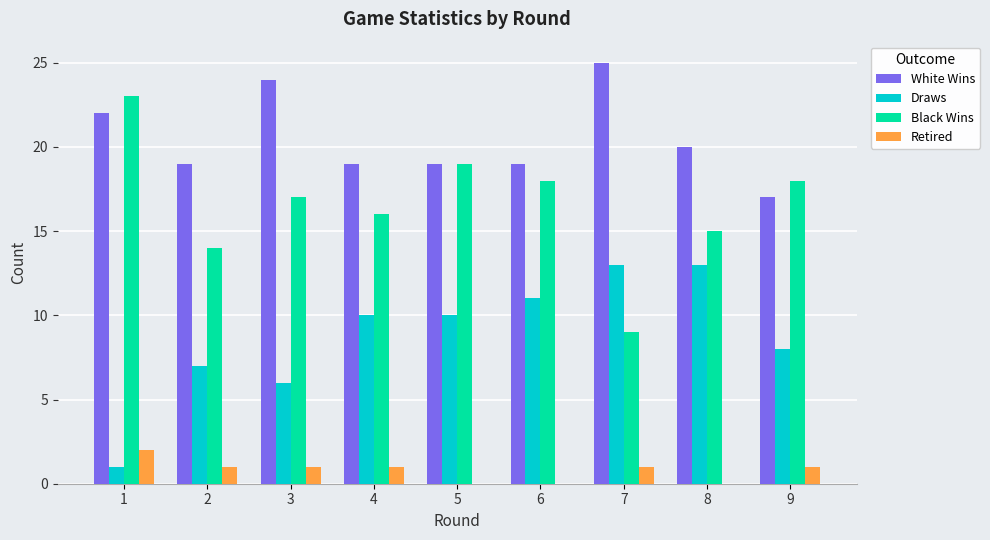

Are the bars grouped side by side (vs. stacked)?

Yes